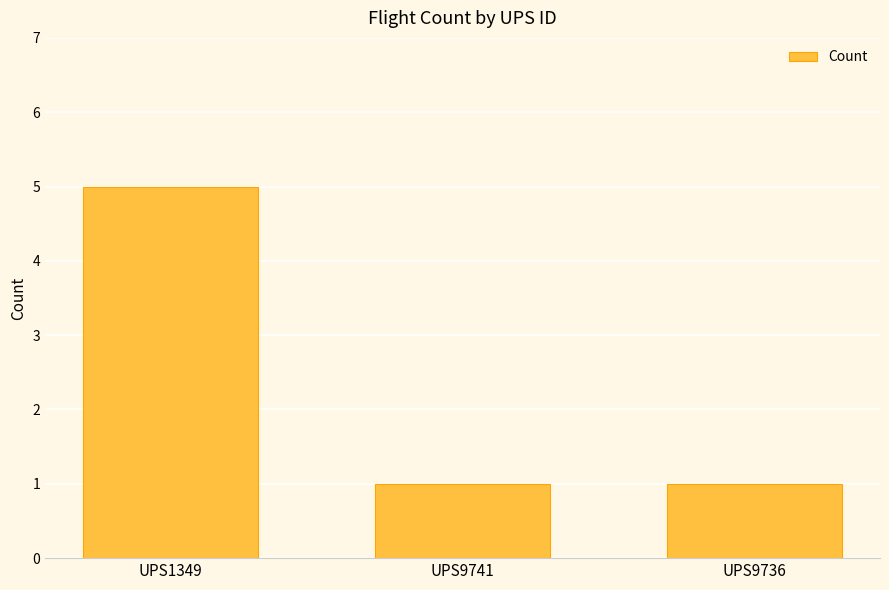

Does the chart contain any negative values?

No